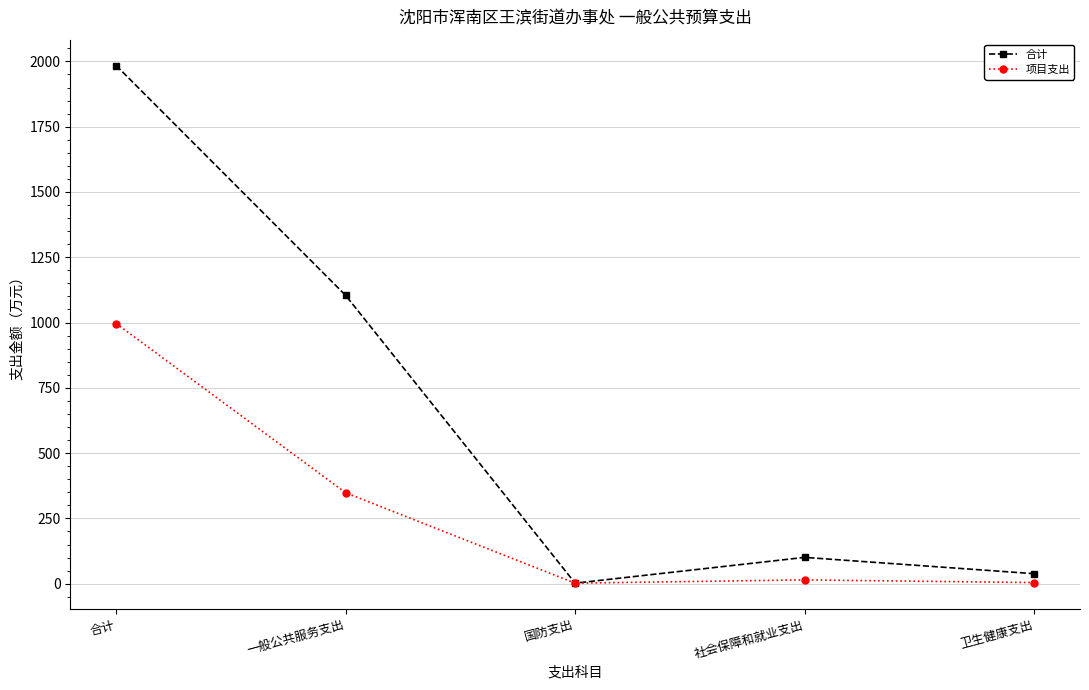

What is the difference between the maximum and minimum values in the 合计 series?

1982.2